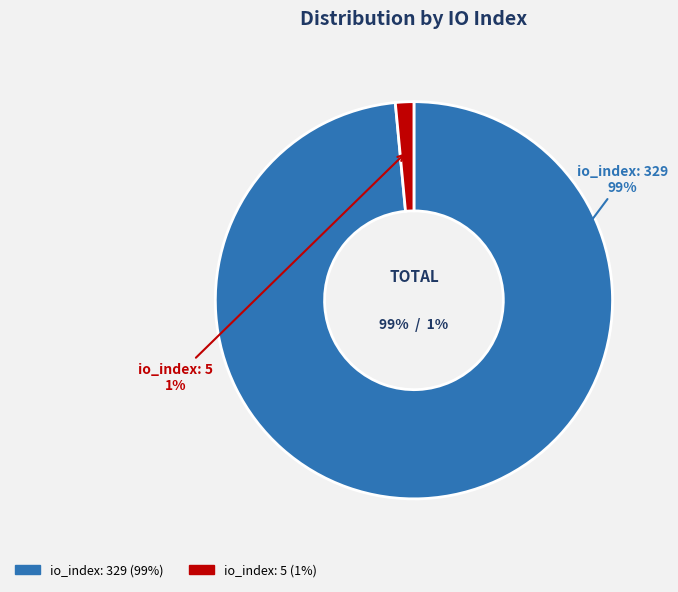

Do io_index: 5 and io_index: 329 together represent more than half of the pie?

Yes